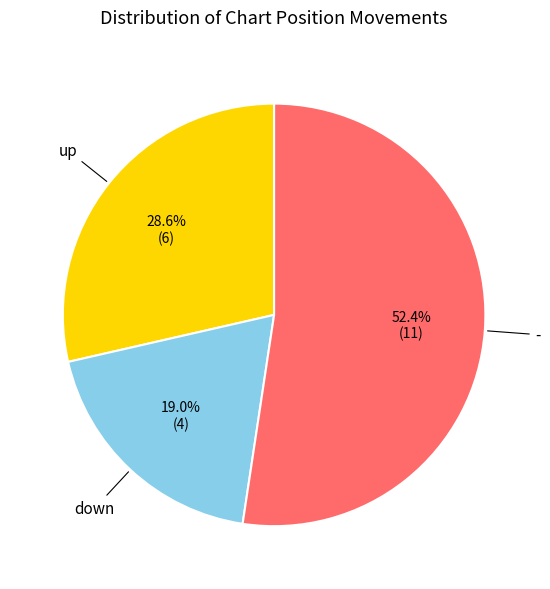

Is there any slice that represents more than half of the pie?

Yes